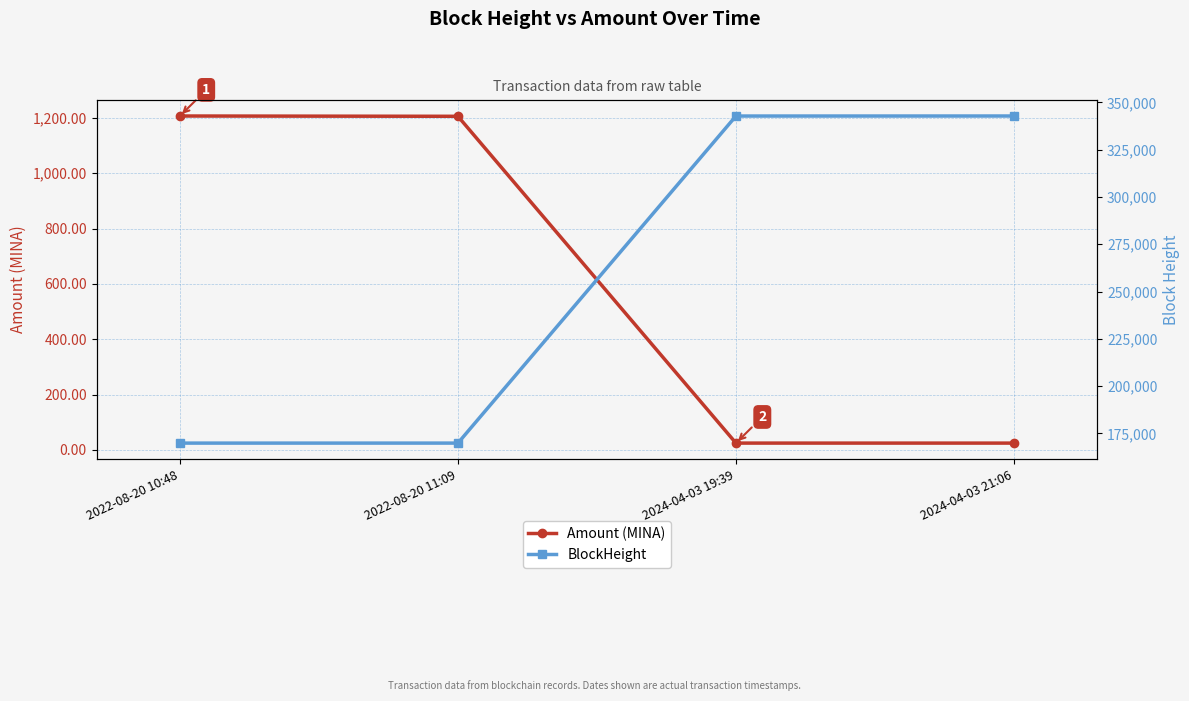

True or false: BlockHeight and Amount (MINA) intersect in this chart.

False